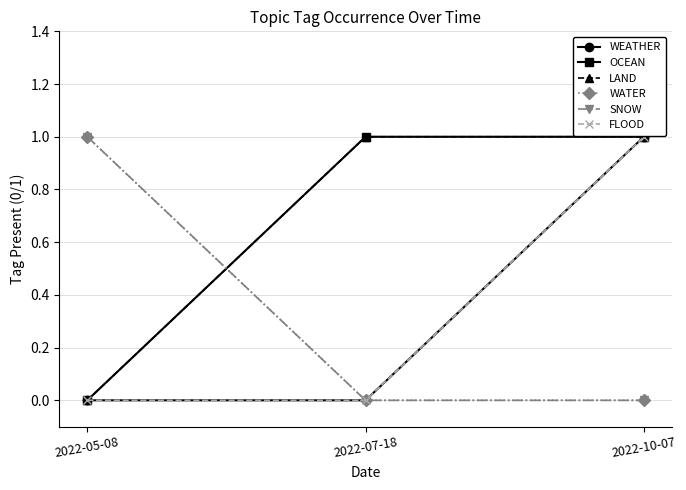

Reading left to right, extract all data points from this chart.

WEATHER: 2022-05-08=0	2022-07-18=0	2022-10-07=1
OCEAN: 2022-05-08=0	2022-07-18=1	2022-10-07=1
LAND: 2022-05-08=0	2022-07-18=1	2022-10-07=1
WATER: 2022-05-08=1	2022-07-18=0	2022-10-07=0
SNOW: 2022-05-08=1	2022-07-18=0	2022-10-07=0
FLOOD: 2022-05-08=0	2022-07-18=0	2022-10-07=1